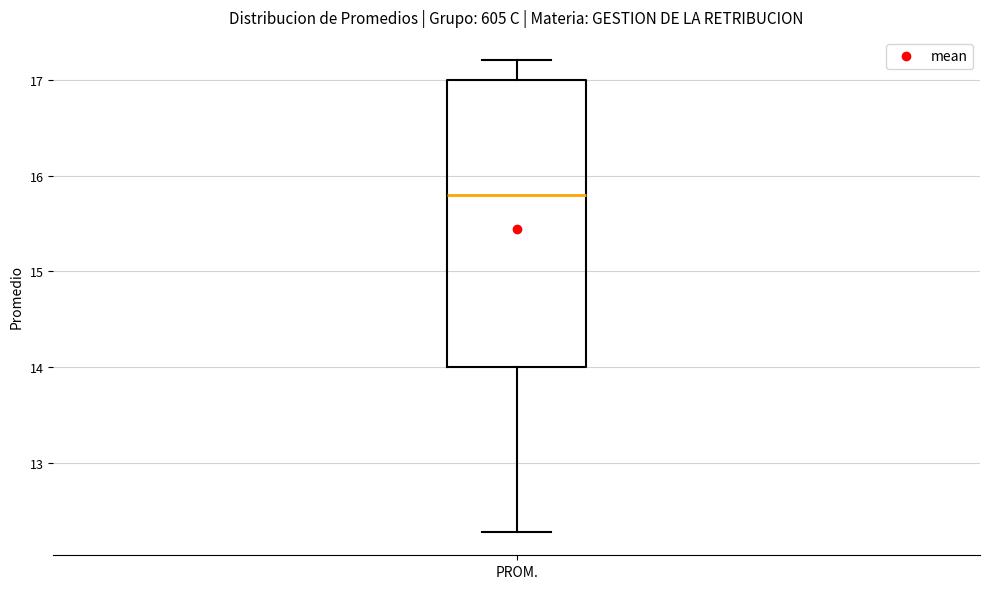

Where does the upper whisker of the box for PROM. end on the y-axis? The values are not printed on the chart, so give them approximately, as read against the axis.

17.2